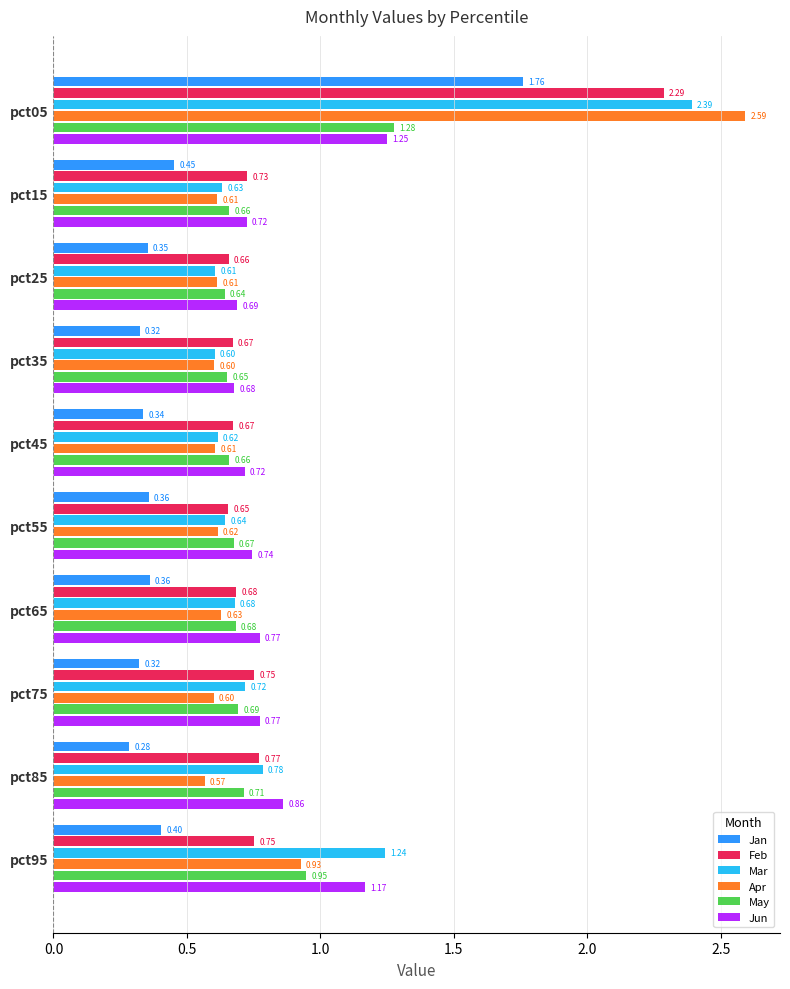

At which category is the sum across all series the highest?

pct05